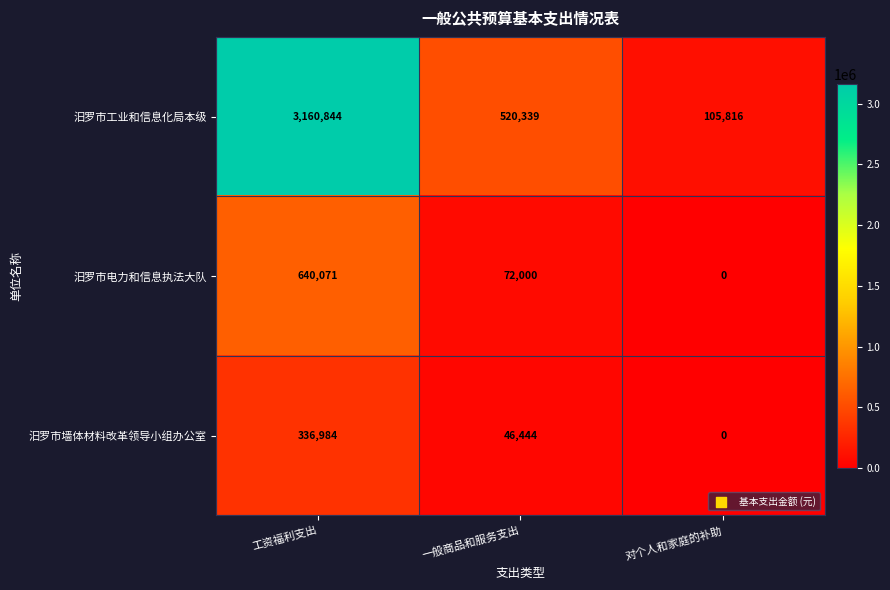

Which label corresponds to the largest value in the chart?

工资福利支出